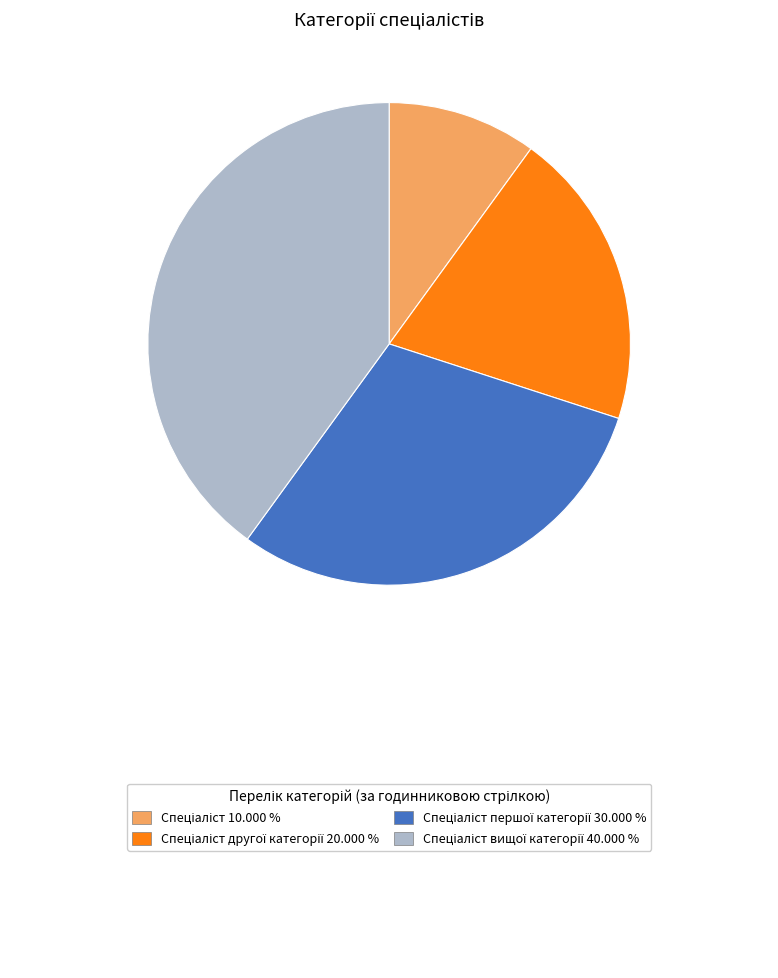

Is there any slice that represents more than half of the pie?

No